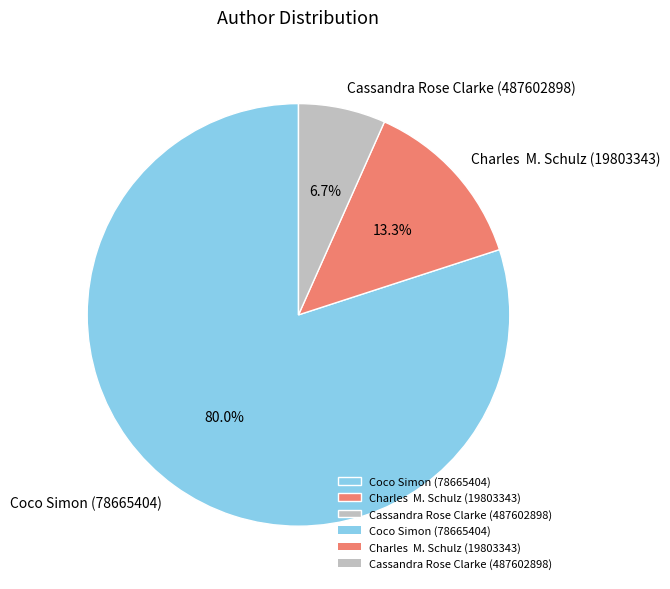

Approximately how many times larger is the value at Cassandra Rose Clarke (487602898) compared to Charles M. Schulz (19803343)?

0.5